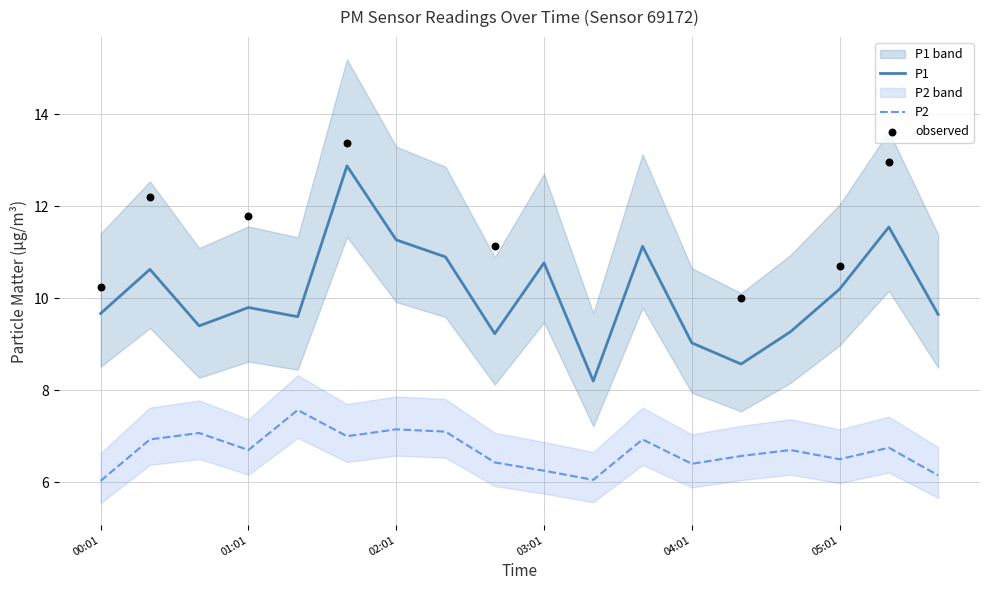

What are all the series names shown in the legend?

P1, P2